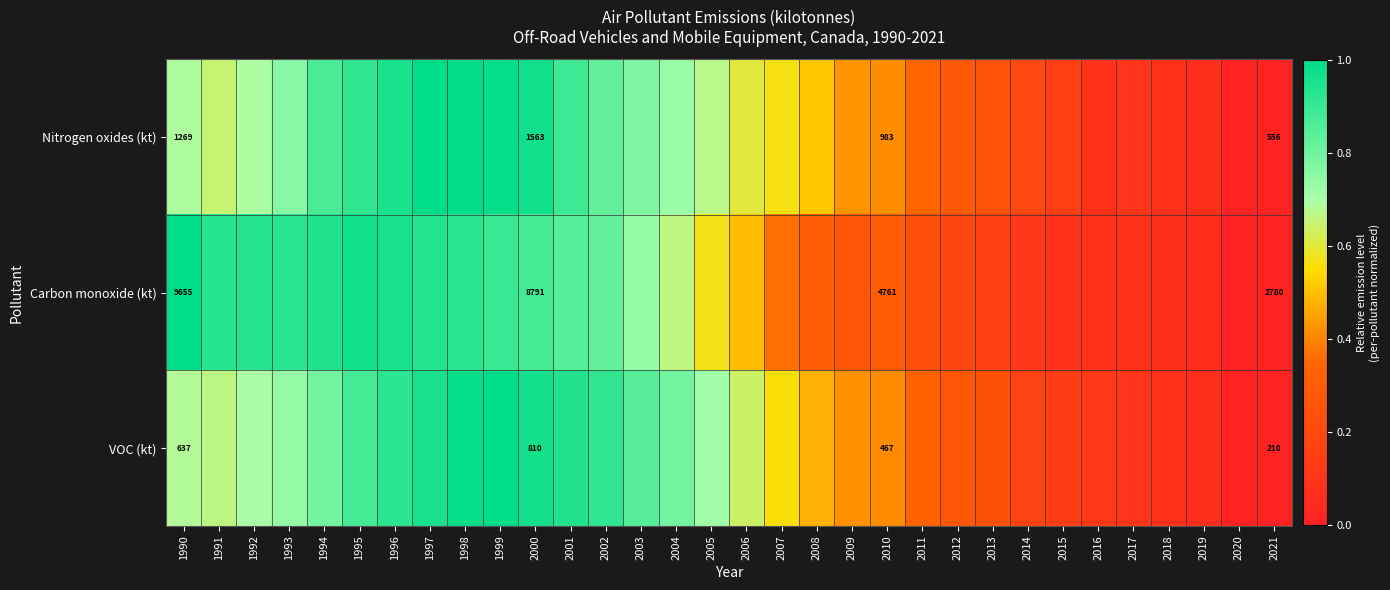

How many data points does each series have?

32